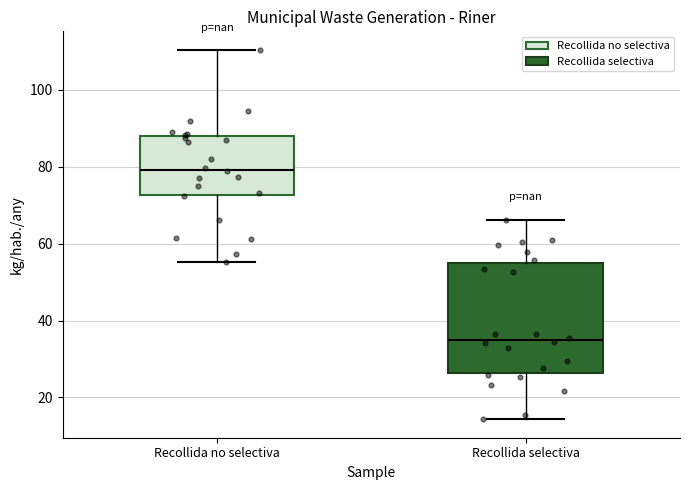

Comparing the boxes themselves (not the whiskers), which one is the tallest?

Recollida selectiva